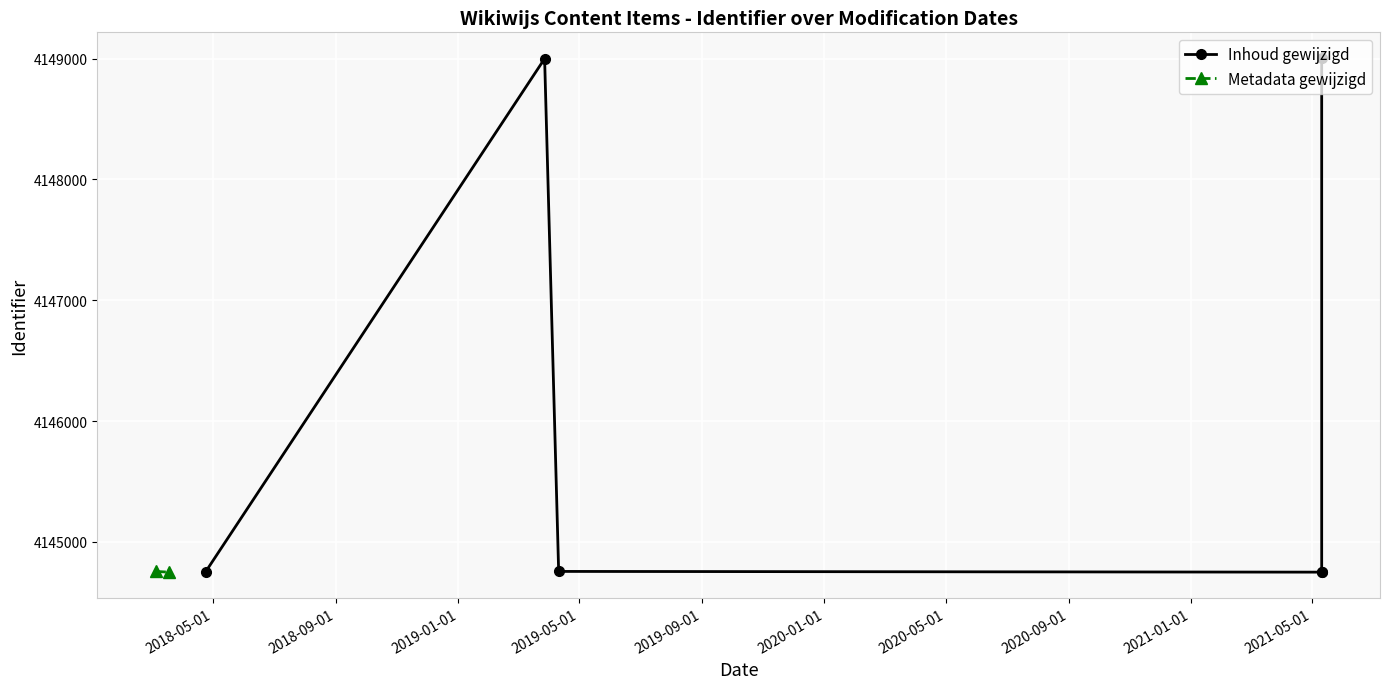

Rank the series at 2019-04-11 from lowest to highest value.

Inhoud gewijzigd, Metadata gewijzigd